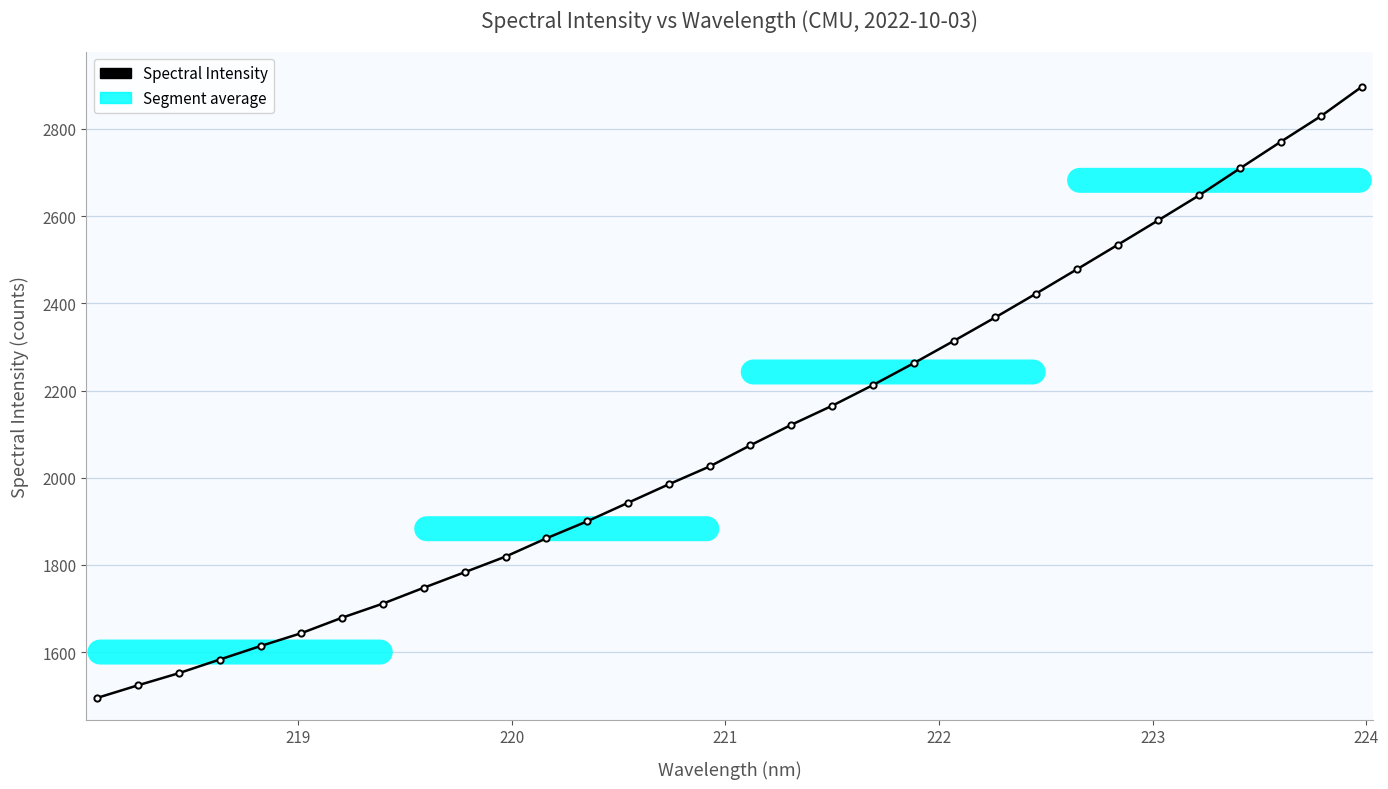

What is the value of the 25th point from the left?

2477.7